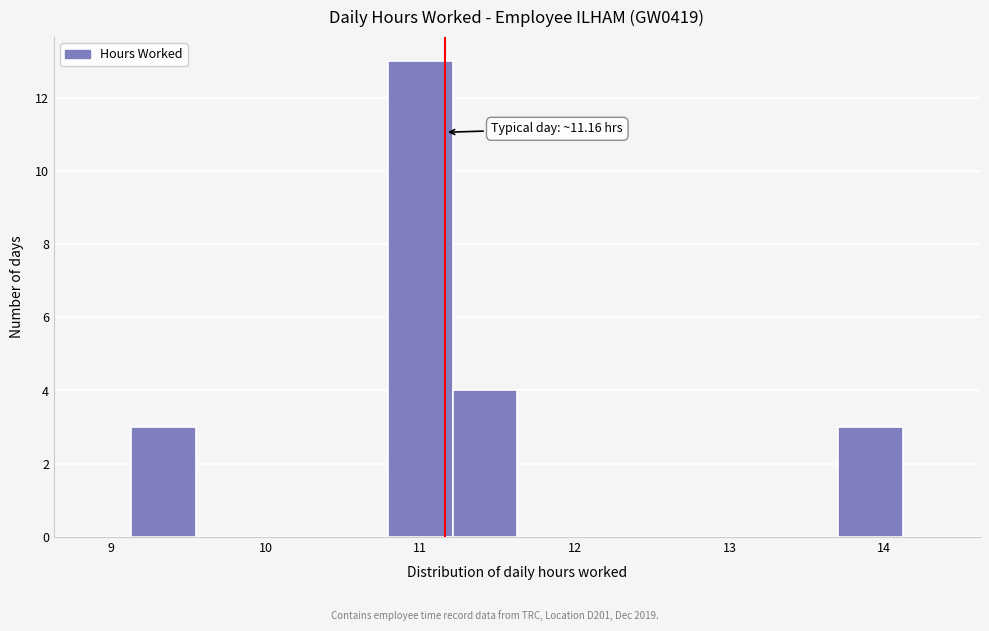

Which range on the x-axis has the tallest bar?

10.8 to 11.2